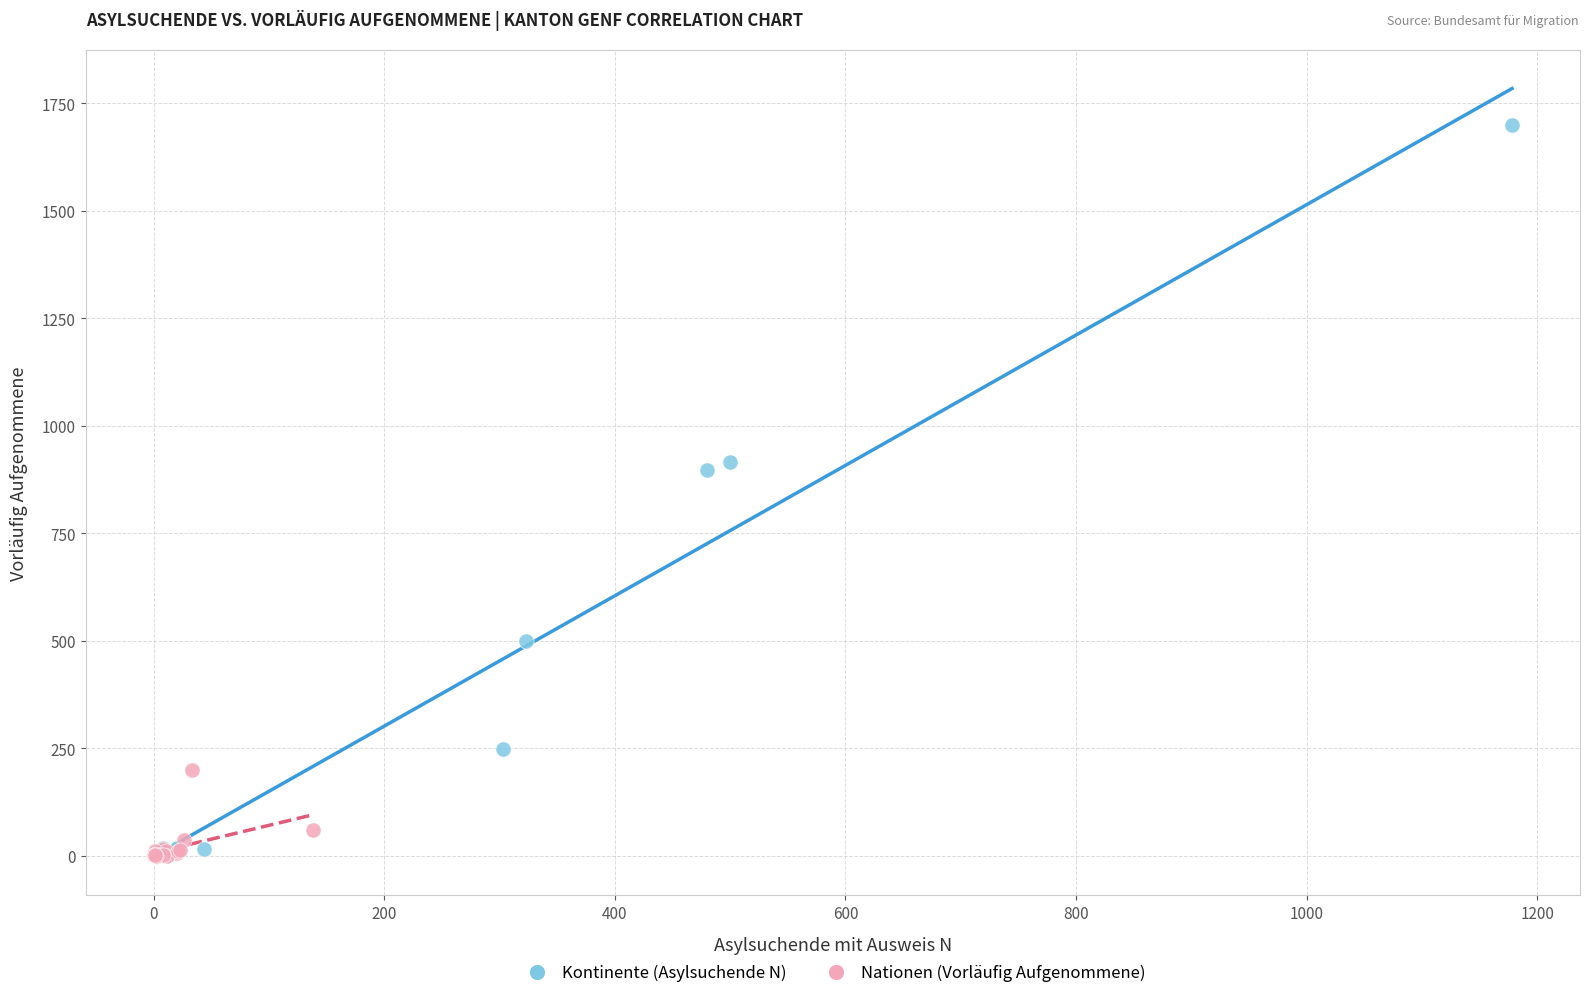

Which series contains the highest Y value?

Kontinente (Asylsuchende N)